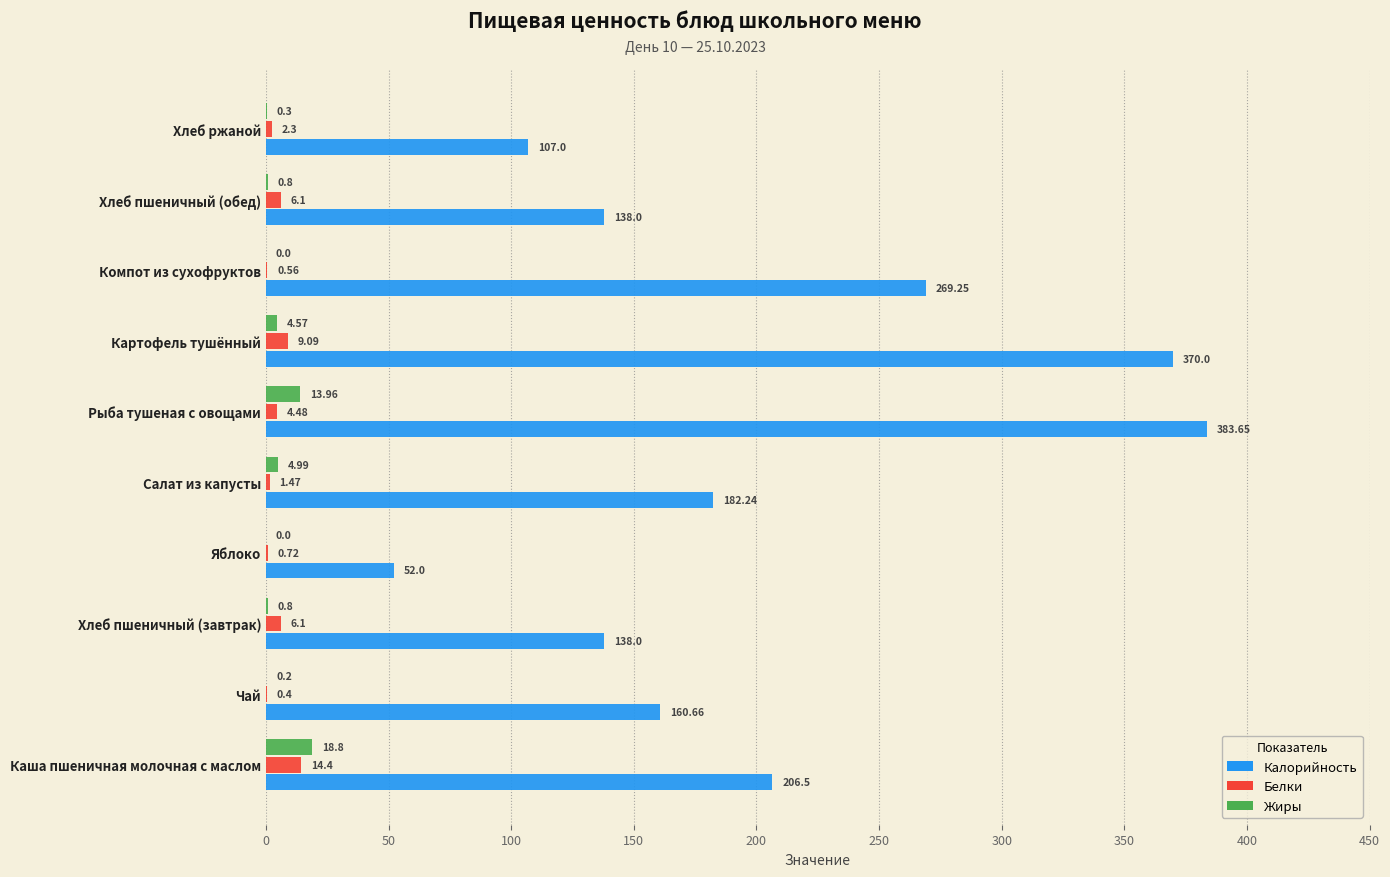

Which series changed the most between Каша пшеничная молочная с маслом and Чай?

Калорийность